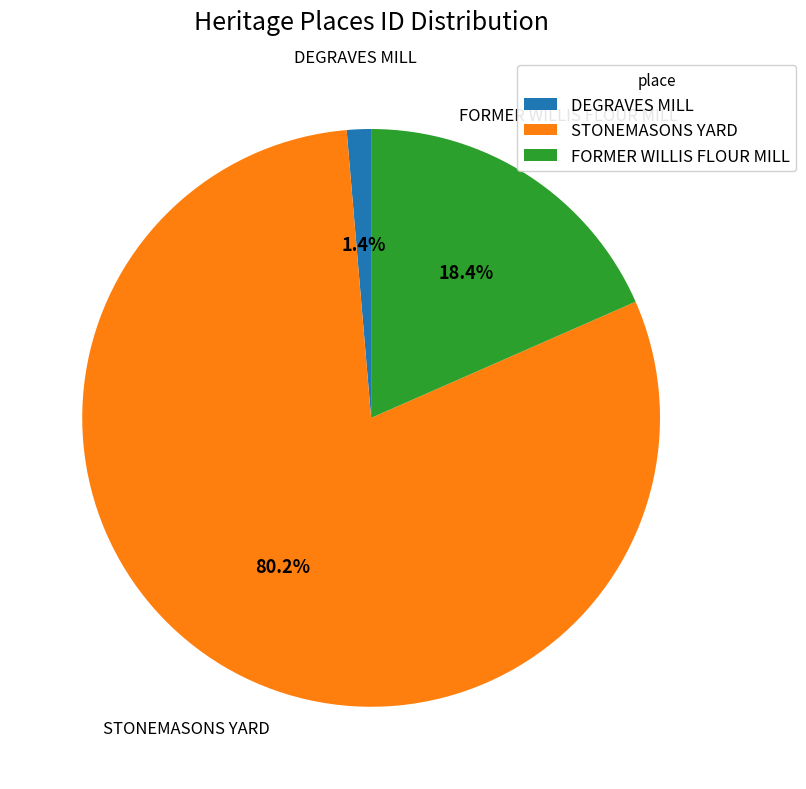

The DEGRAVES MILL slice represents 11% of the pie. True or false?

False